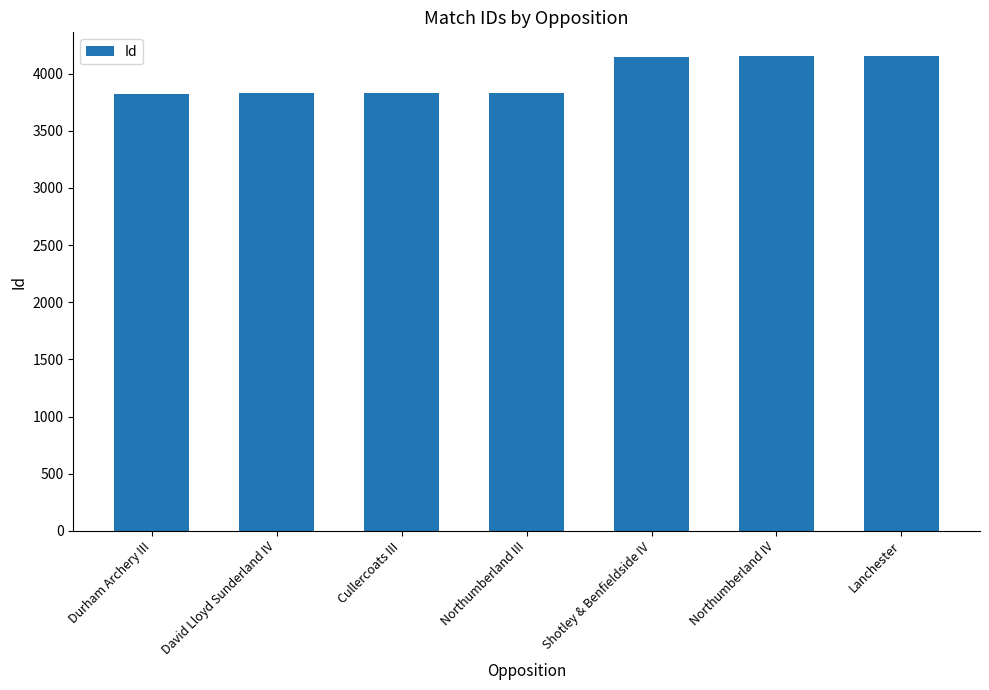

What is the difference between the maximum and minimum values?

329